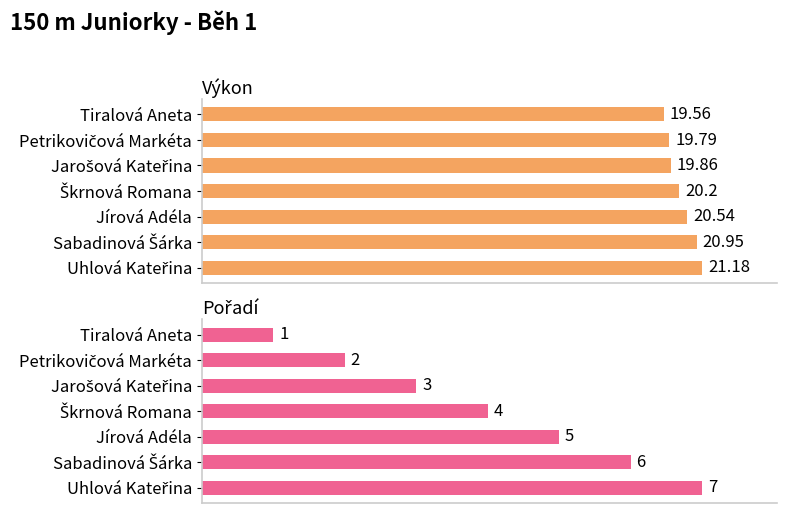

What is the difference between the highest and lowest values at Jarošová Kateřina?

16.9